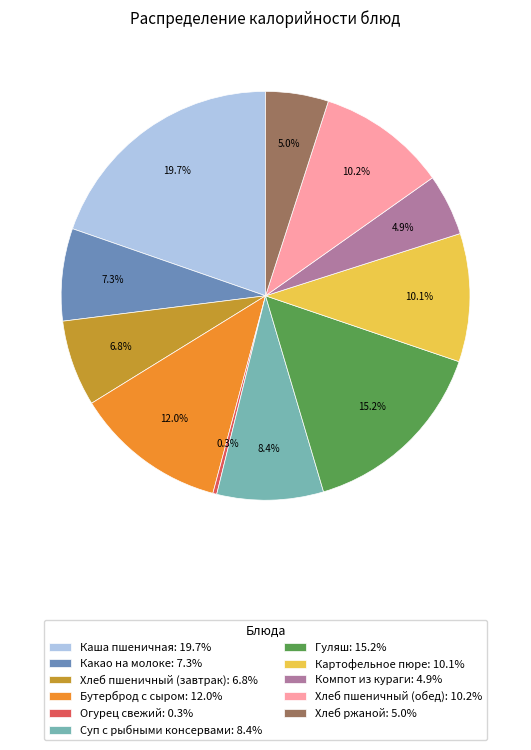

What percentage is NOT represented by Картофельное пюре?

89.9%